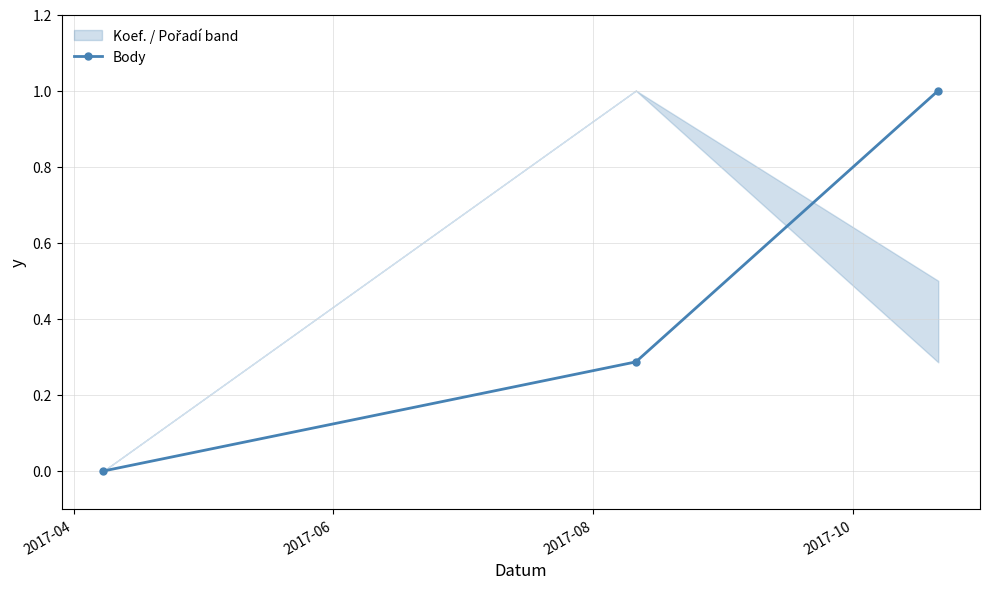

What is the maximum value for Body?

1.0